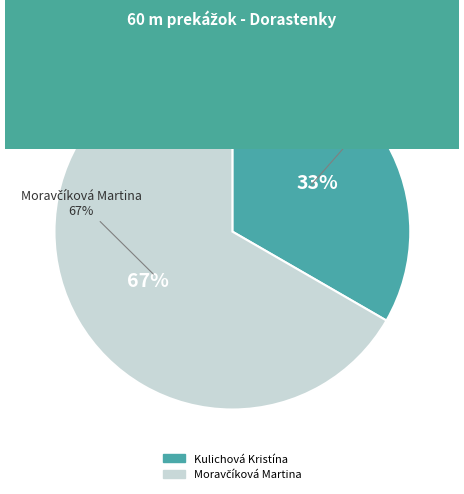

How many segments does this pie chart have?

2